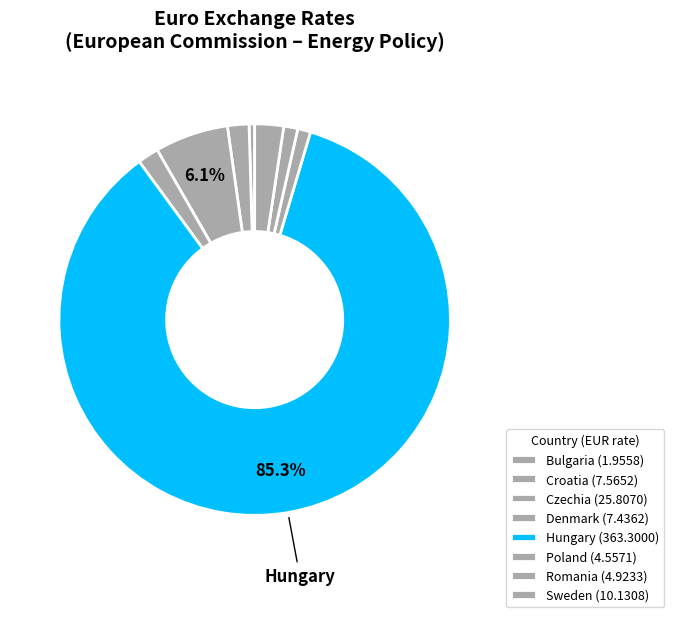

How many segments does this pie chart have?

8